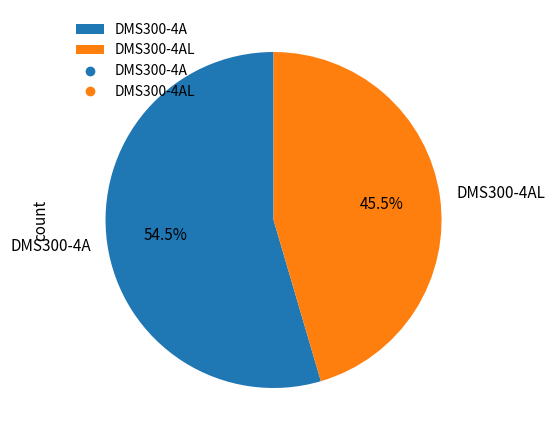

Between DMS300-4AL and DMS300-4A, which is larger?

DMS300-4A